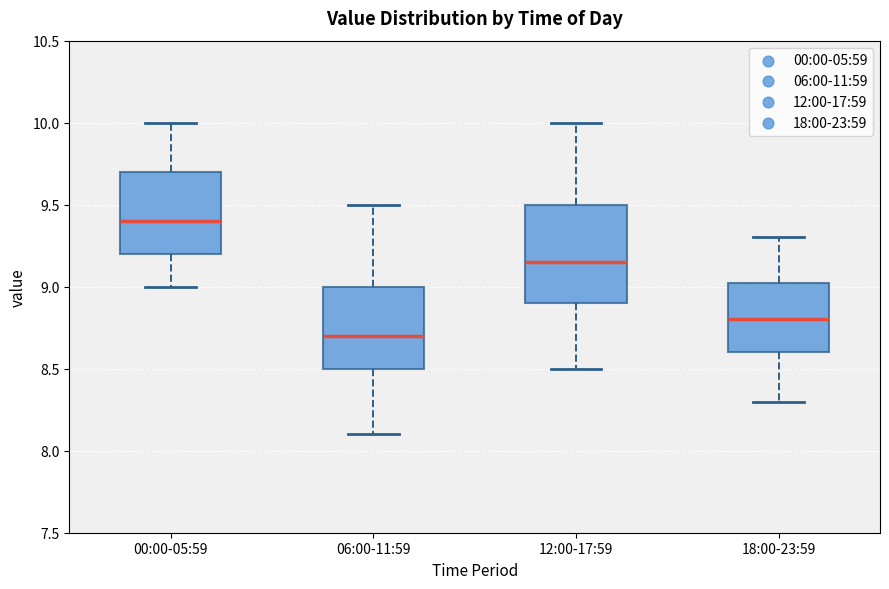

Comparing the boxes themselves (not the whiskers), which one is the tallest?

12:00-17:59